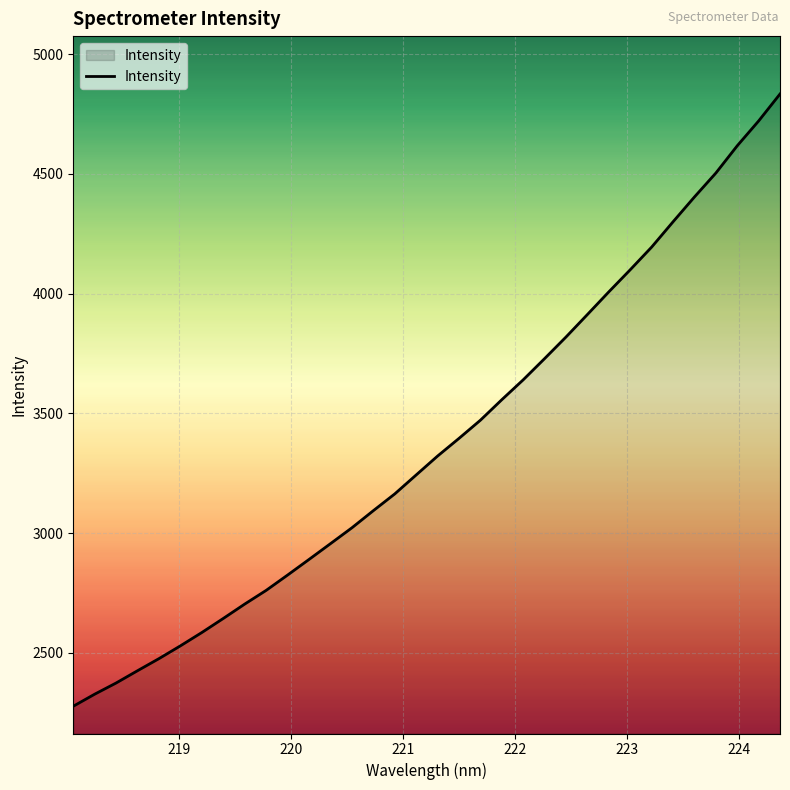

What is the difference between the maximum and minimum values?

2556.0